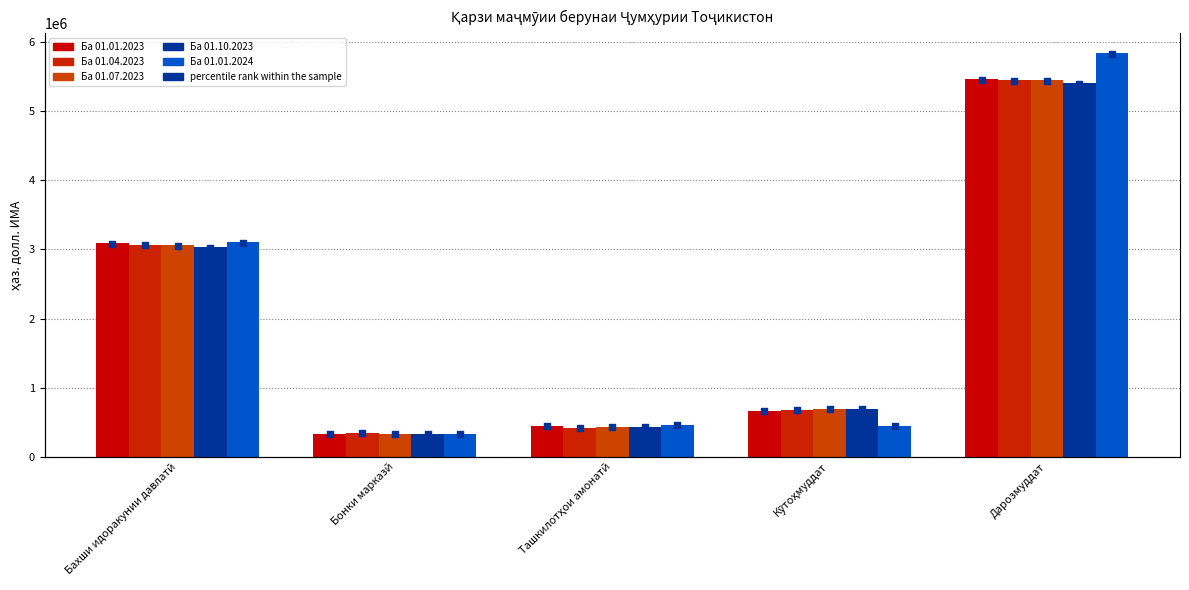

At which category is the sum across all series the highest?

Дарозмуддат